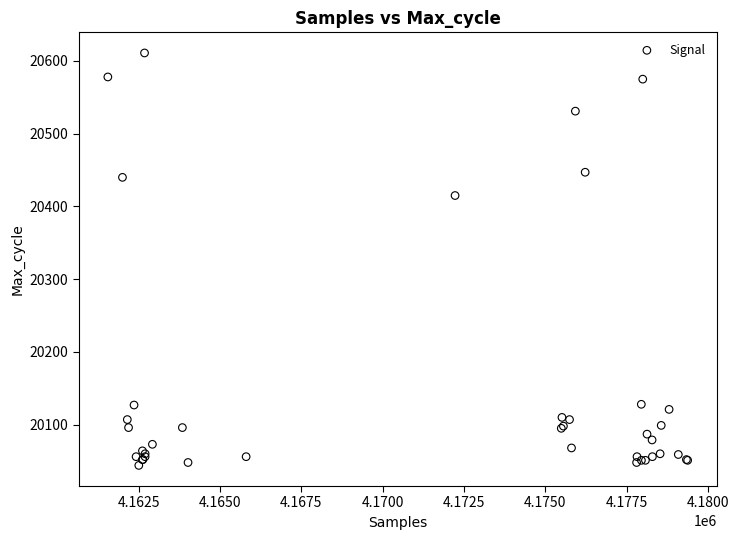

What Y value in the scatter plot is closest to 20327?

20415